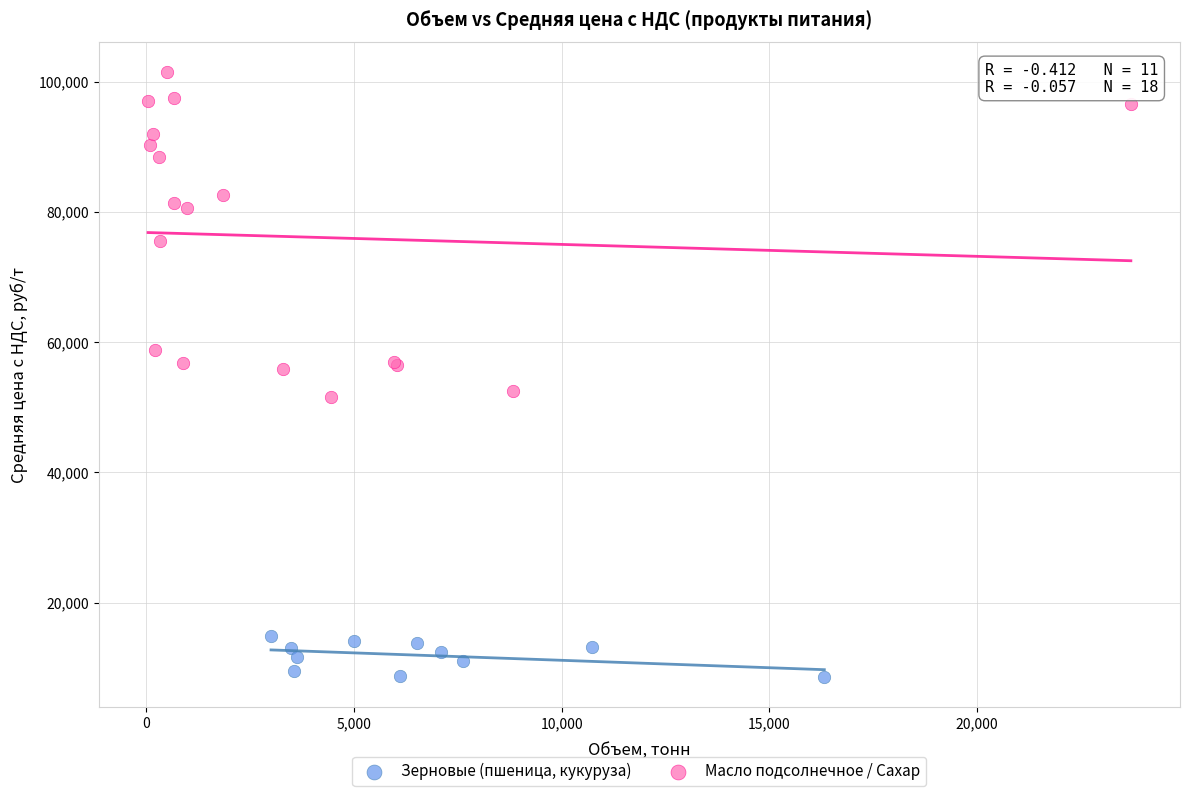

Which series has the largest Y range (max minus min)?

Масло подсолнечное / Сахар